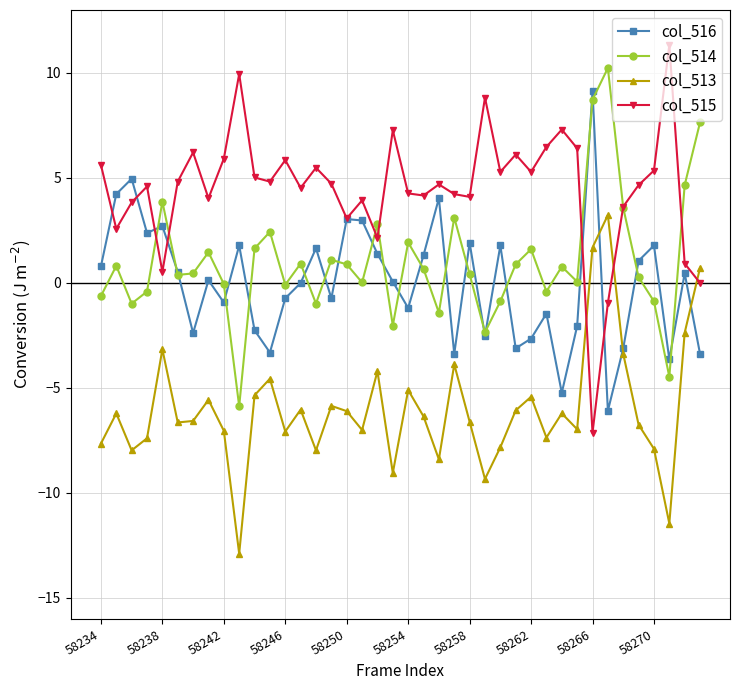

Which series has the largest range (max minus min)?

col_515